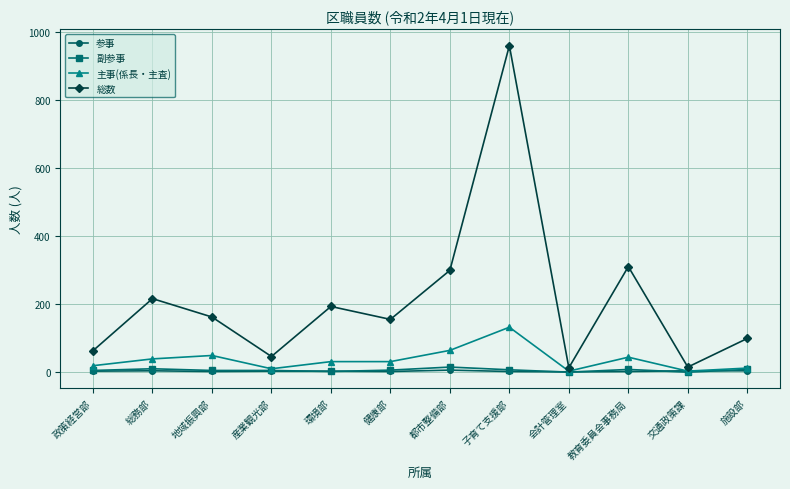

Is the value of 参事 at 都市整備部 greater than the value of 総数 at 施設部?

No